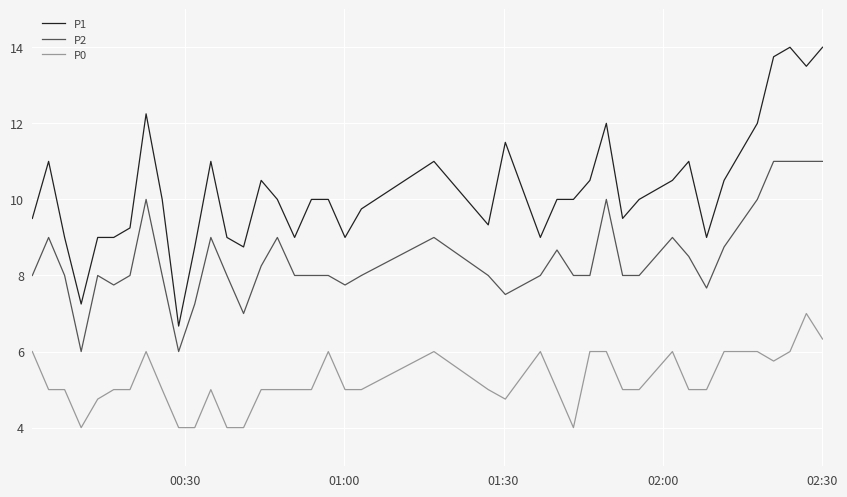

What is the difference between the maximum and minimum values in the P0 series?

3.0